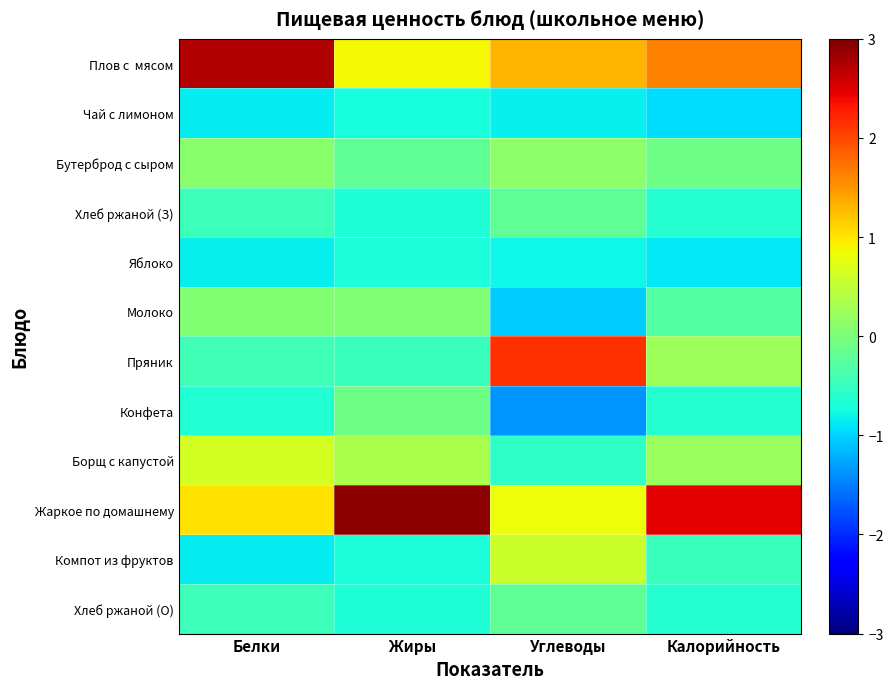

Rank the series by their maximum value, from highest to lowest.

Жаркое по домашнему, Плов с мясом, Пряник, Борщ с капустой, Компот из фруктов, Бутерброд с сыром, Молоко, Конфета, Хлеб ржаной (З), Хлеб ржаной (О), Яблоко, Чай с лимоном